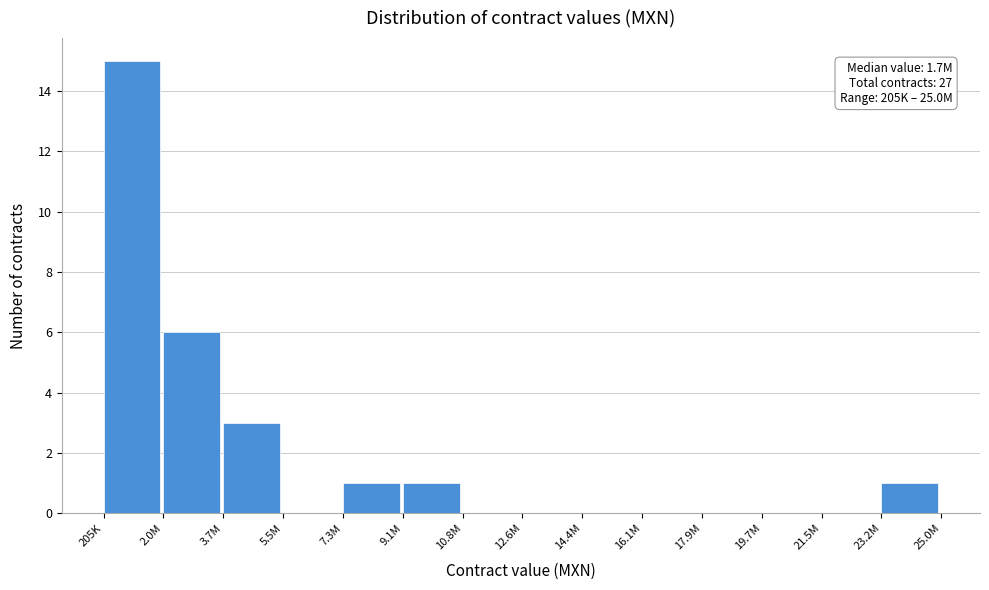

Between 7.3M and 205K, which is larger?

205K